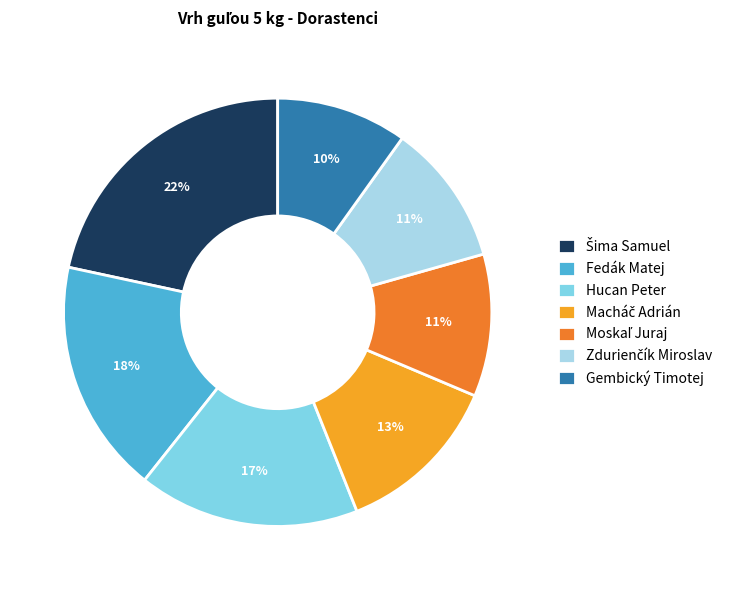

To the nearest percent, what is the difference between the largest and smallest slice percentages?

12%